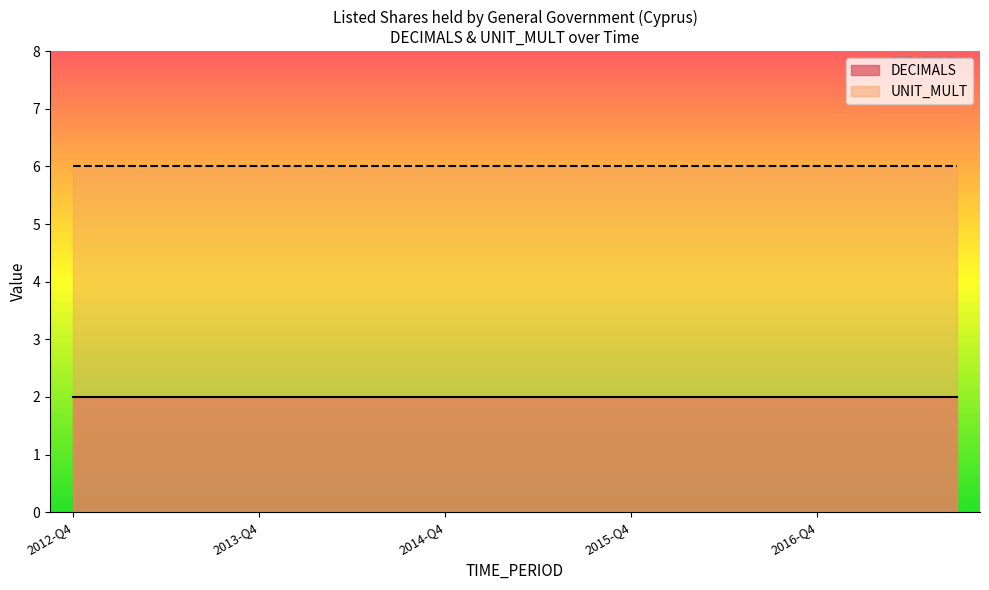

Is it true that DECIMALS equals 2 at 2013-Q1?

True